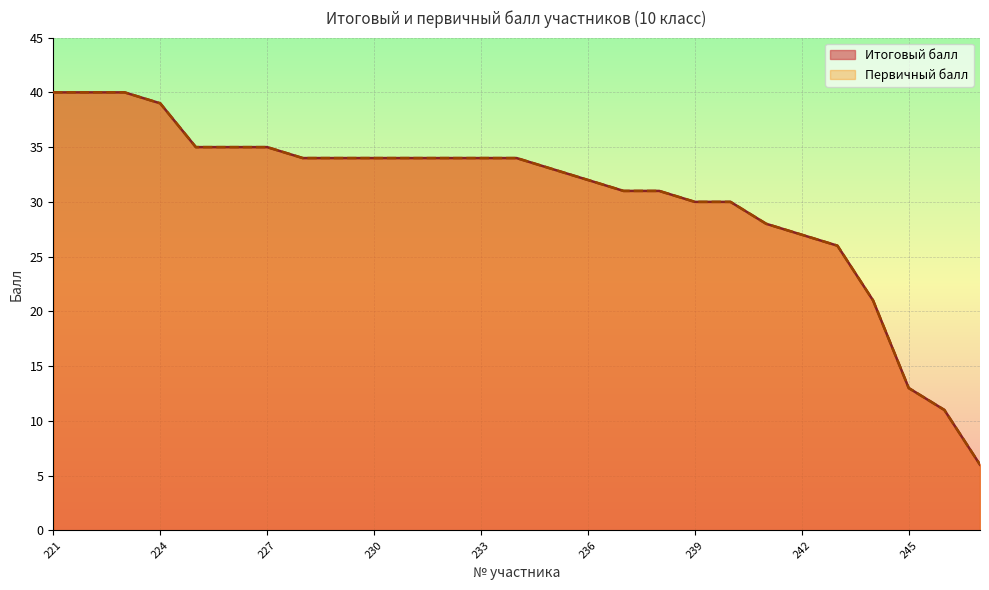

True or false: Первичный балл has more than 1 points higher than both neighbors.

False